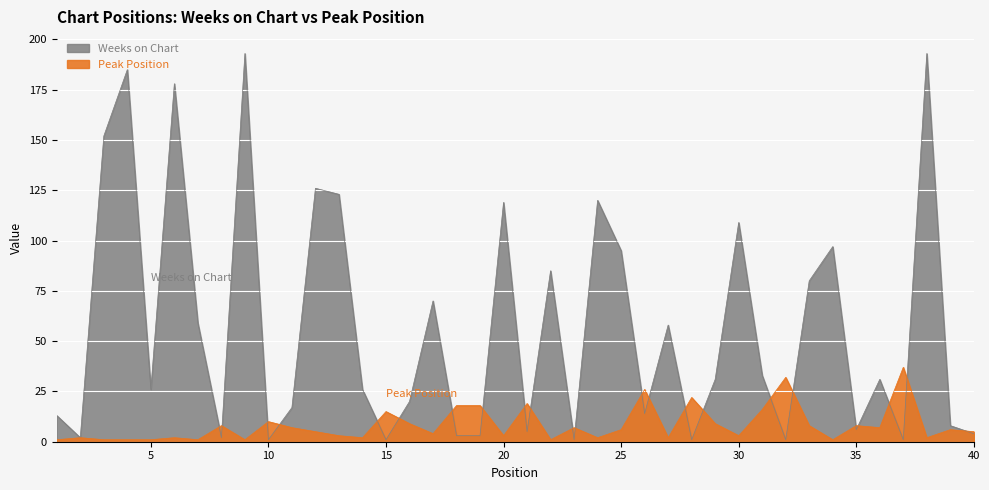

What is the difference between the maximum and second lowest values in the Peak Position series?

36